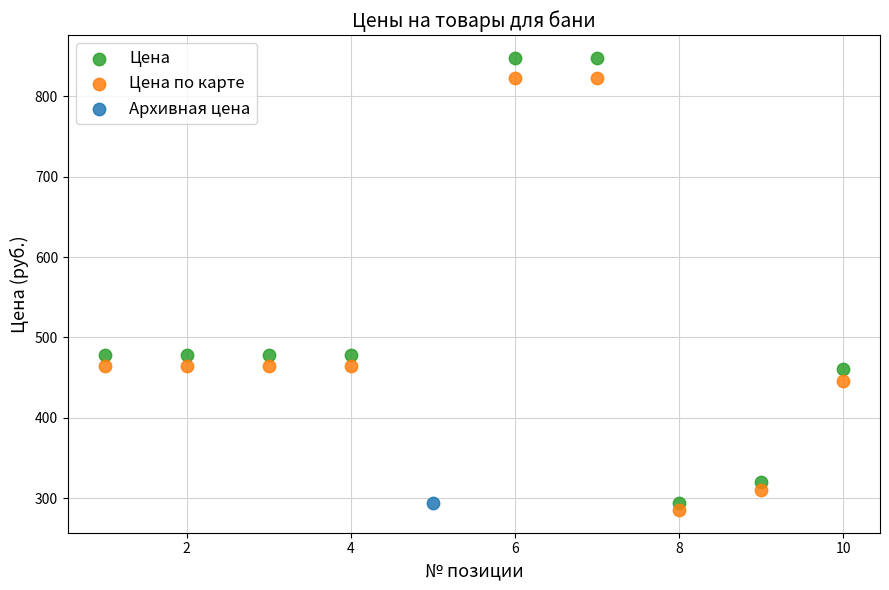

What are all the series names shown in the legend?

Цена, Цена по карте, Архивная цена